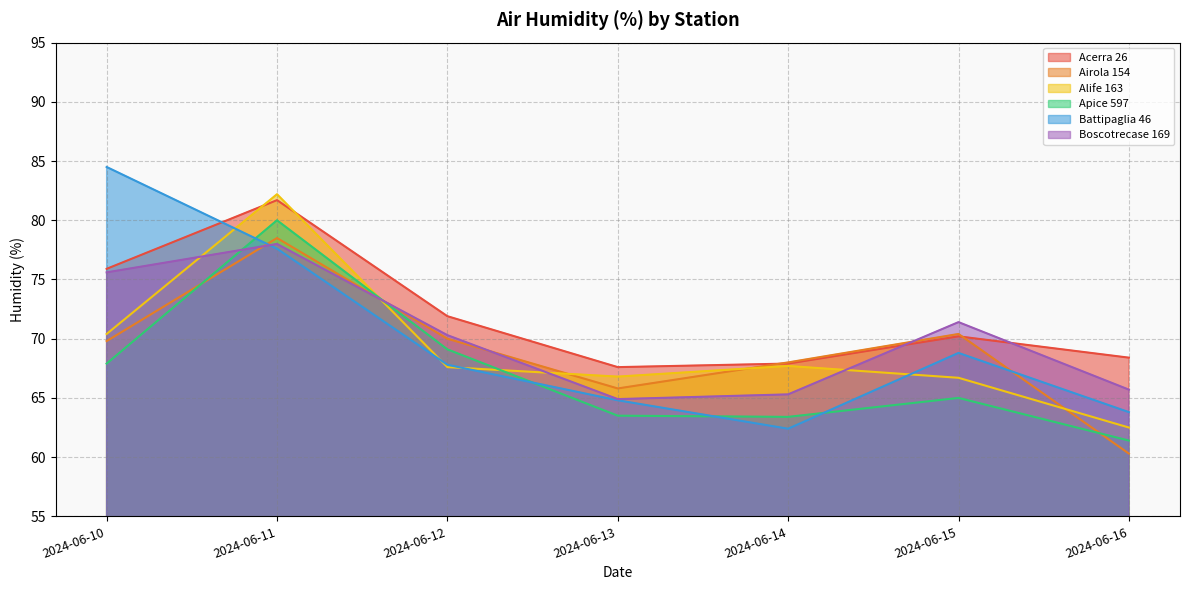

How many values in the Apice 597 series are below 65?

3